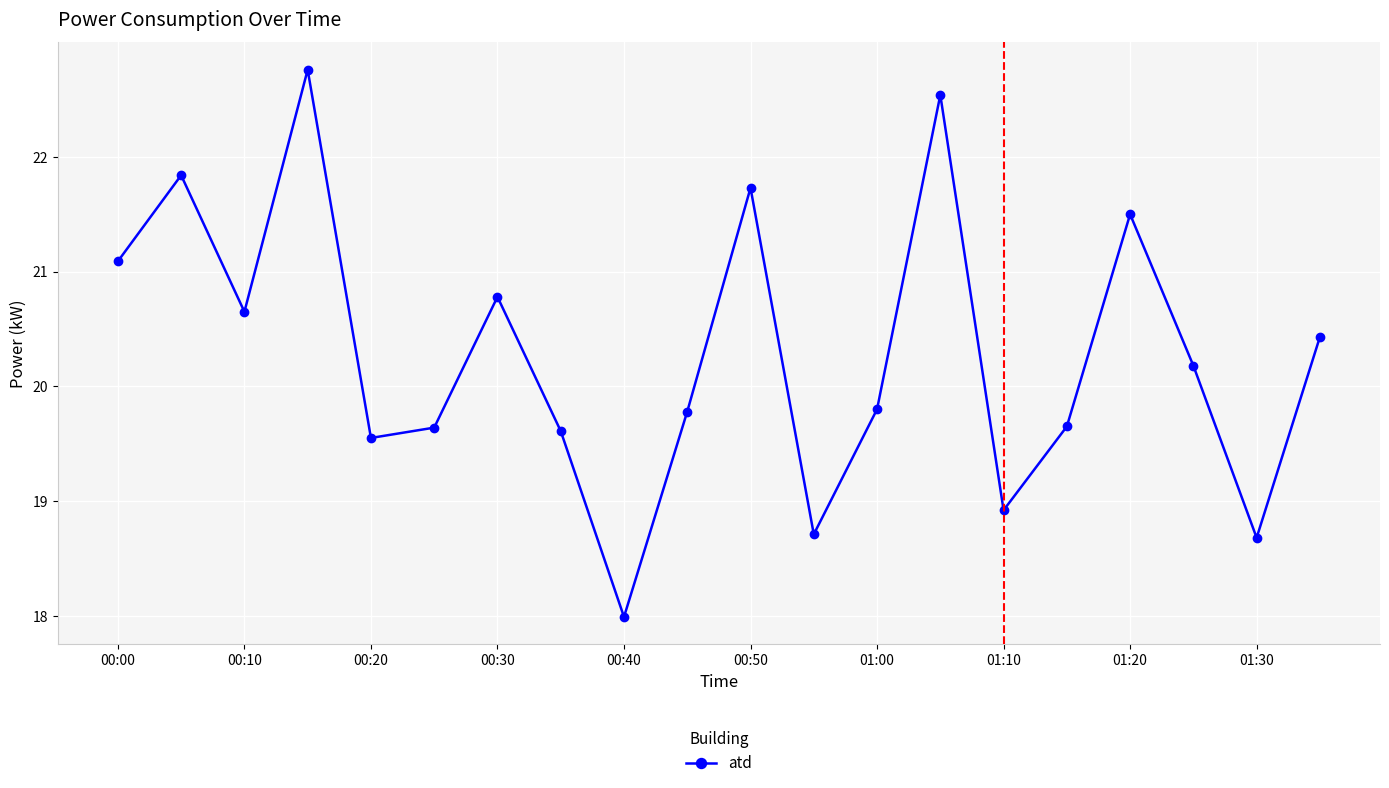

What is the difference between the maximum and minimum values?

4.8